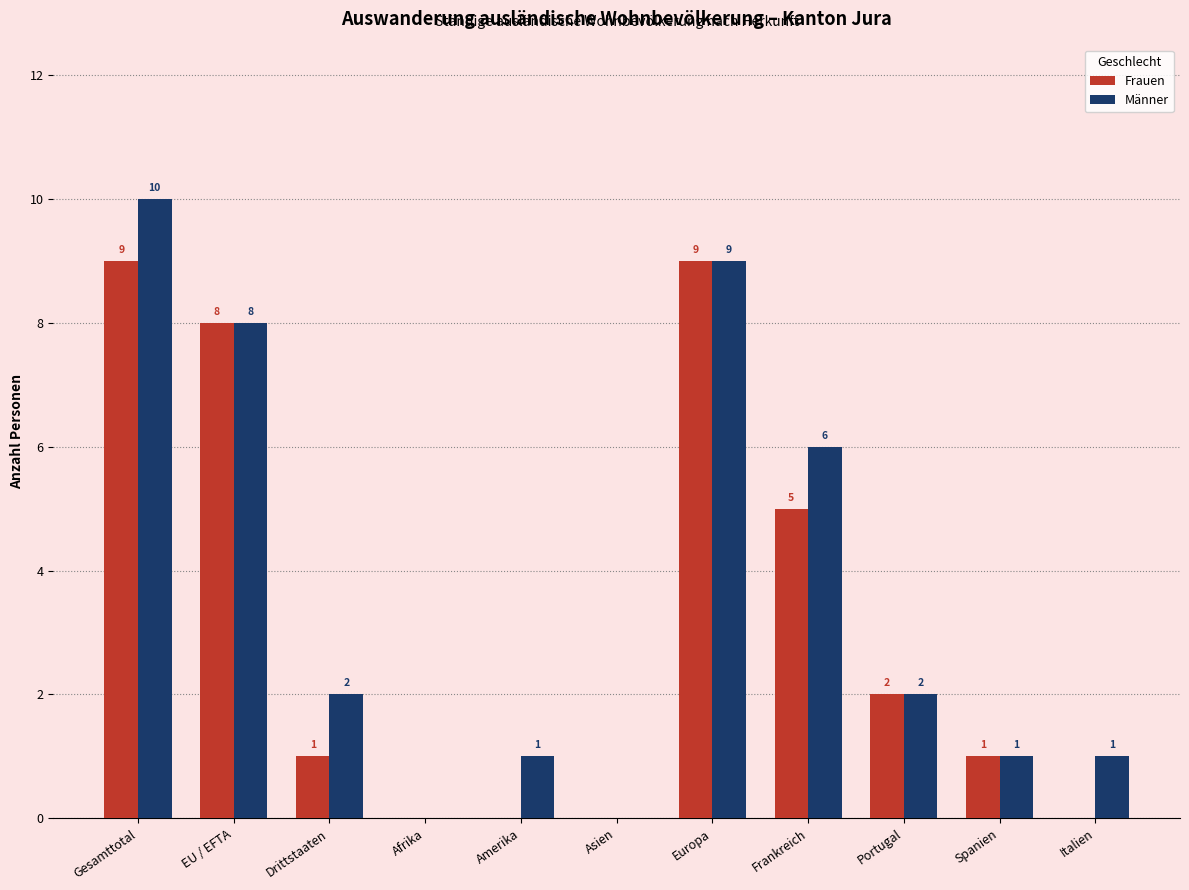

Are the bars grouped side by side (vs. stacked)?

Yes